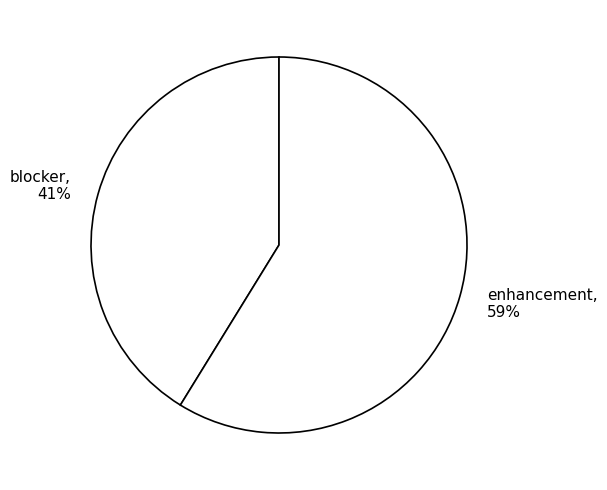

Which category accounts for the majority?

enhancement